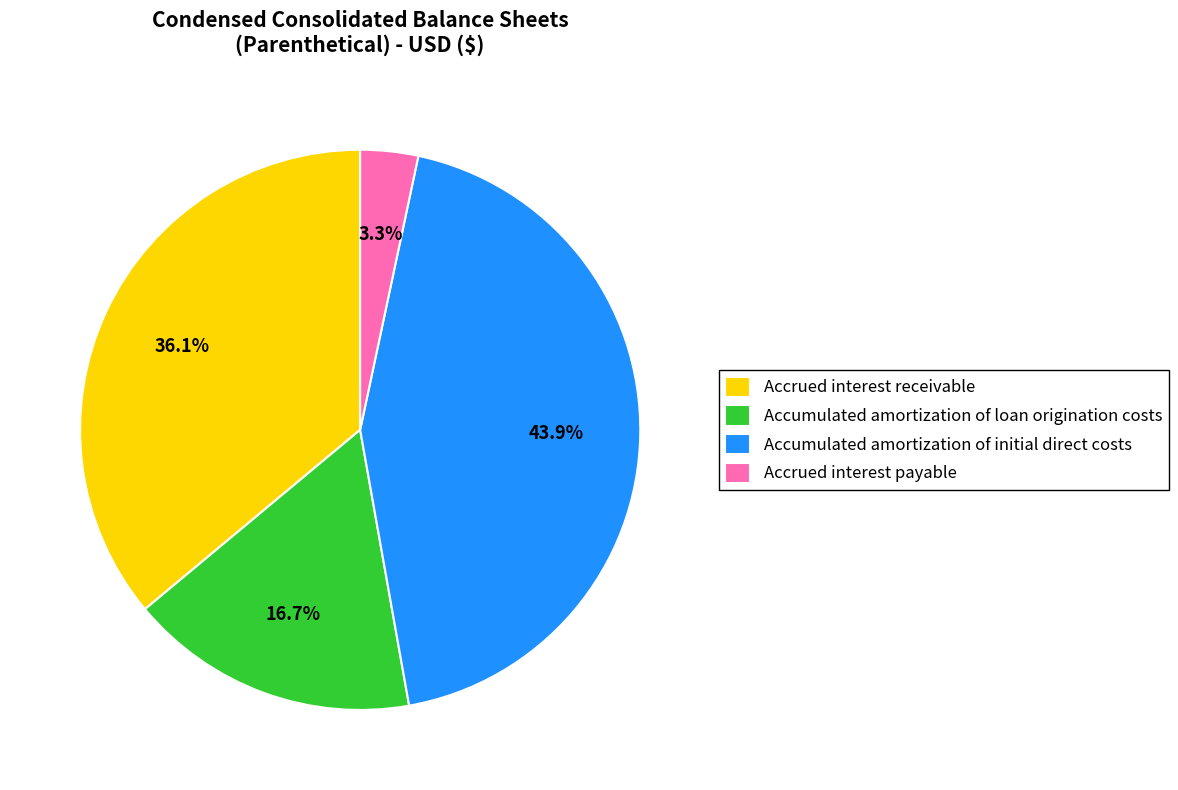

To the nearest percent, what is the difference between the Accrued interest payable and Accumulated amortization of loan origination costs slice percentages?

13%